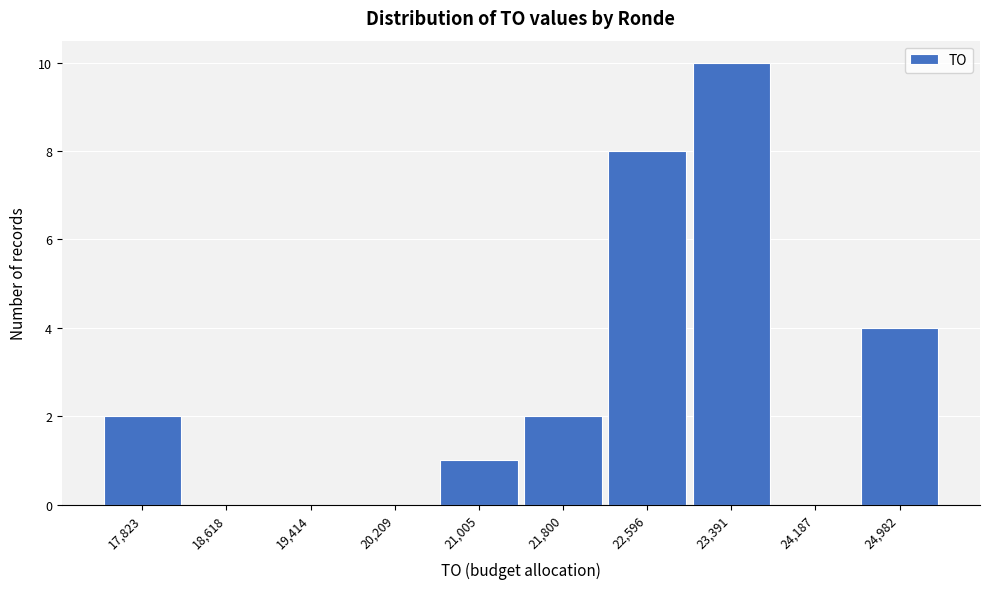

Reading left to right, transcribe this chart: for each bar, give the range it covers on the x-axis and its height. Neither the bar edges nor the heights are printed on the chart, so give them approximately, as read against the axes.

17400 to 18200: 2
18200 to 19000: 0
19000 to 19800: 0
19800 to 20600: 0
20600 to 21400: 1
21400 to 22200: 2
22200 to 23000: 8
23000 to 23800: 10
23800 to 24600: 0
24600 to 25400: 4